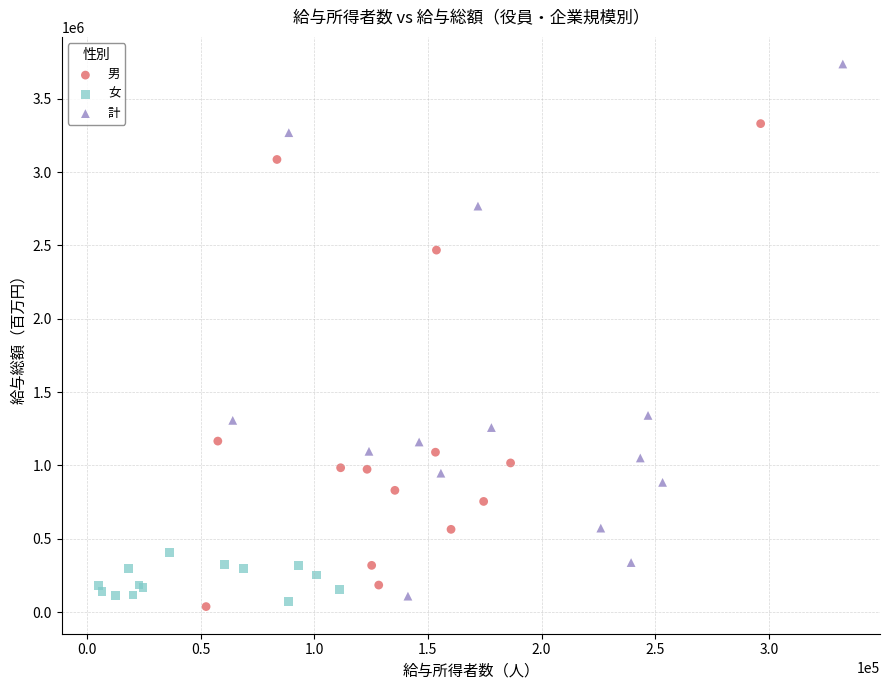

Which series contains the highest Y value?

計